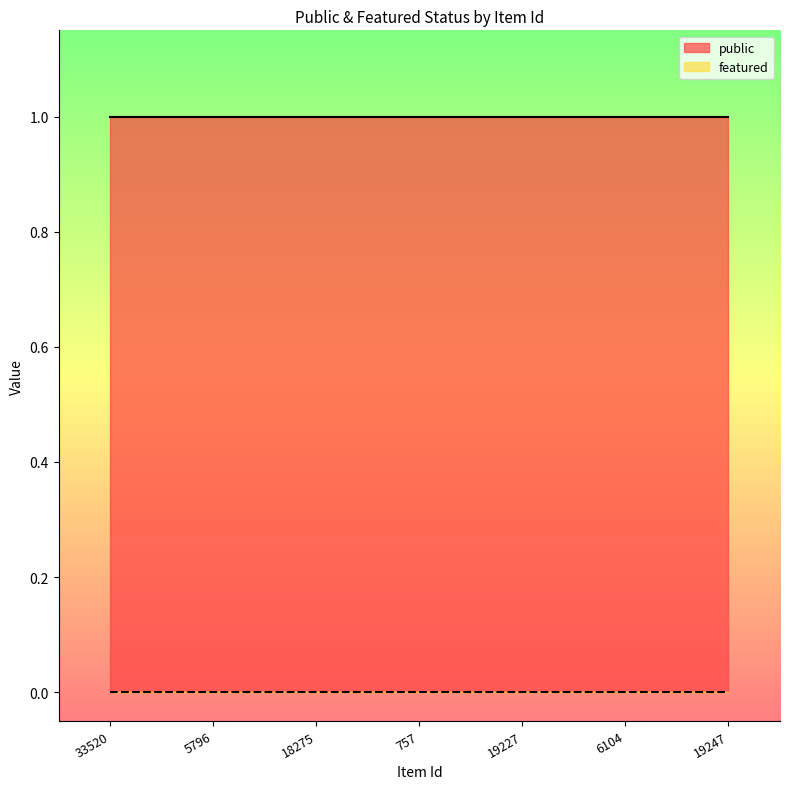

What is the sum of all public values?

7